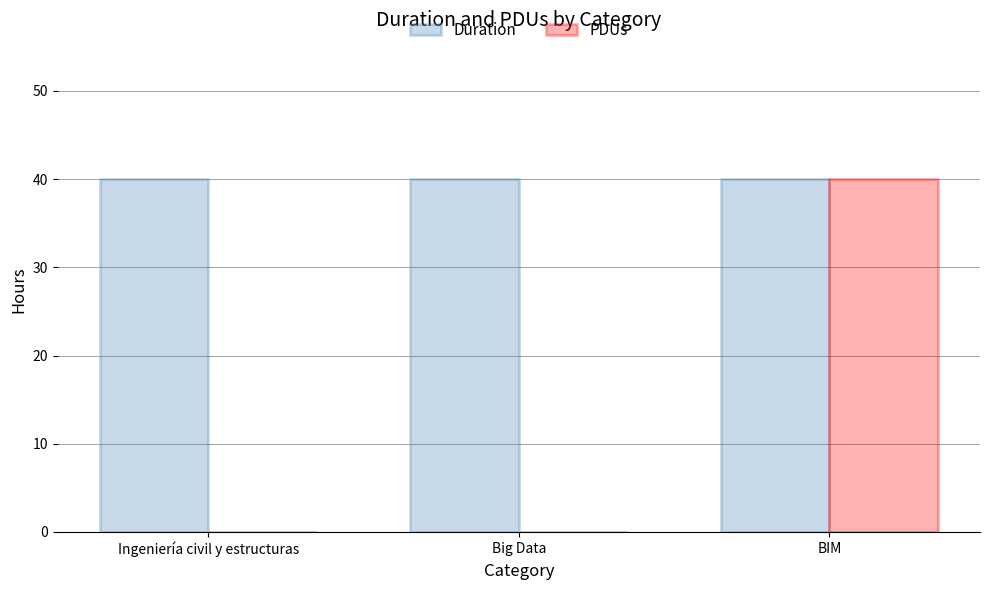

What are all the series names shown in the legend?

Duration, PDUs